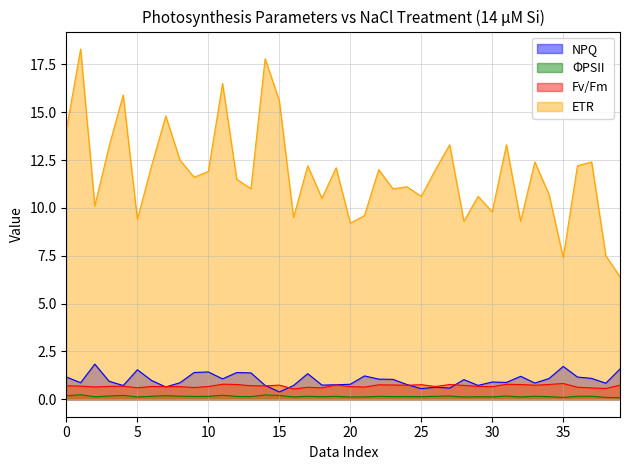

True or false: PHIPSII and ETR cross at least once.

False